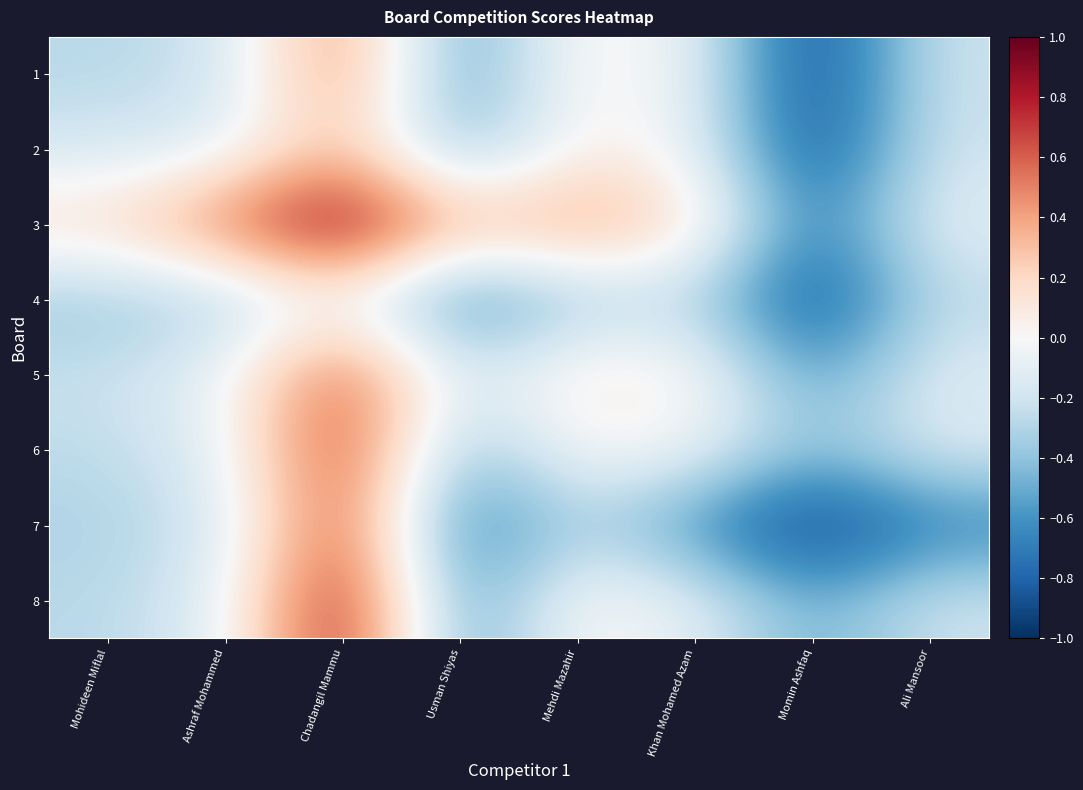

What is the minimum value shown in the chart?

-1.0